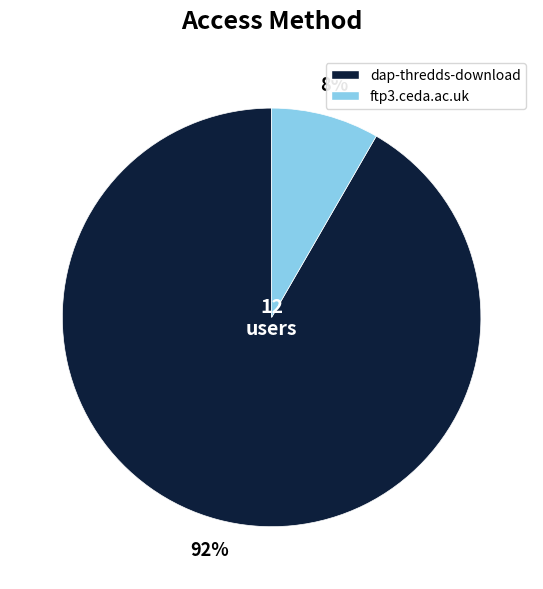

Between ftp3.ceda.ac.uk and dap-thredds-download, which is larger?

dap-thredds-download